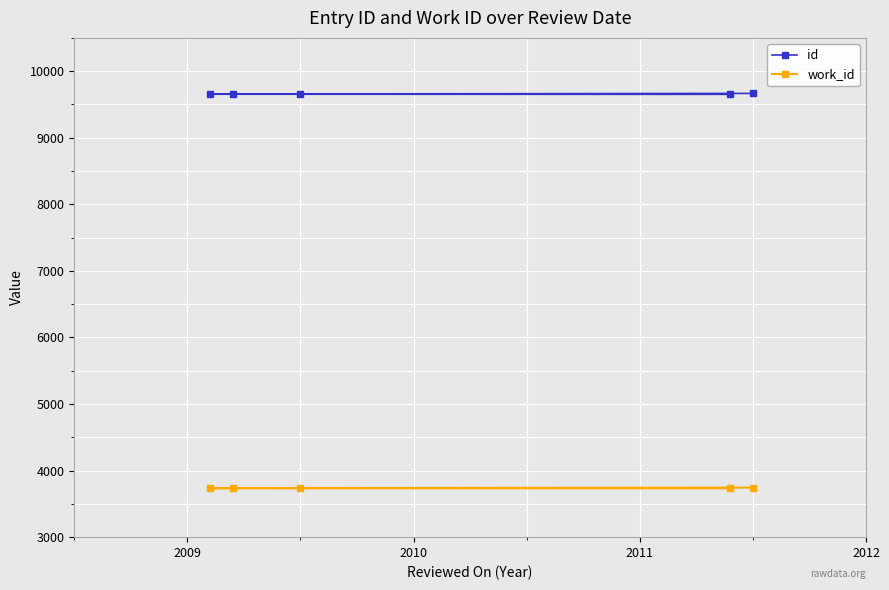

What is the value of the work_id point at the 3rd from the left?

3738